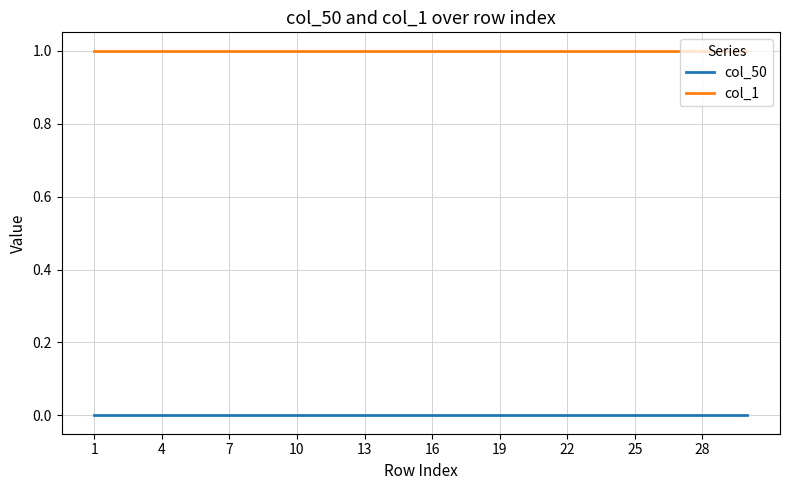

True or false: col_50 and col_1 intersect in this chart.

False